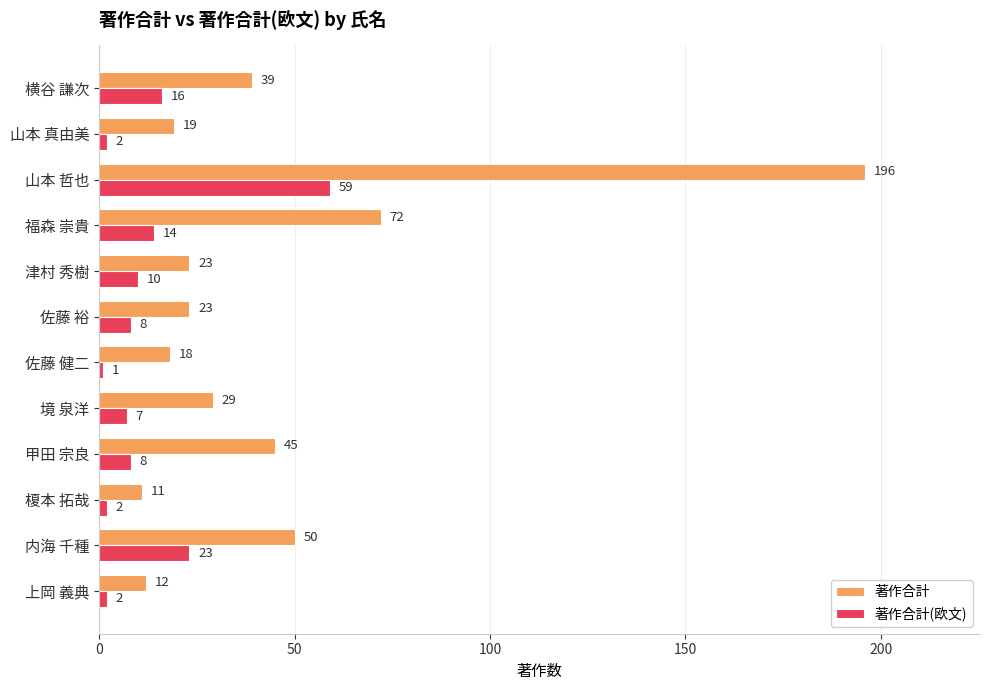

What value does the 著作合計 series have at 佐藤 裕?

23